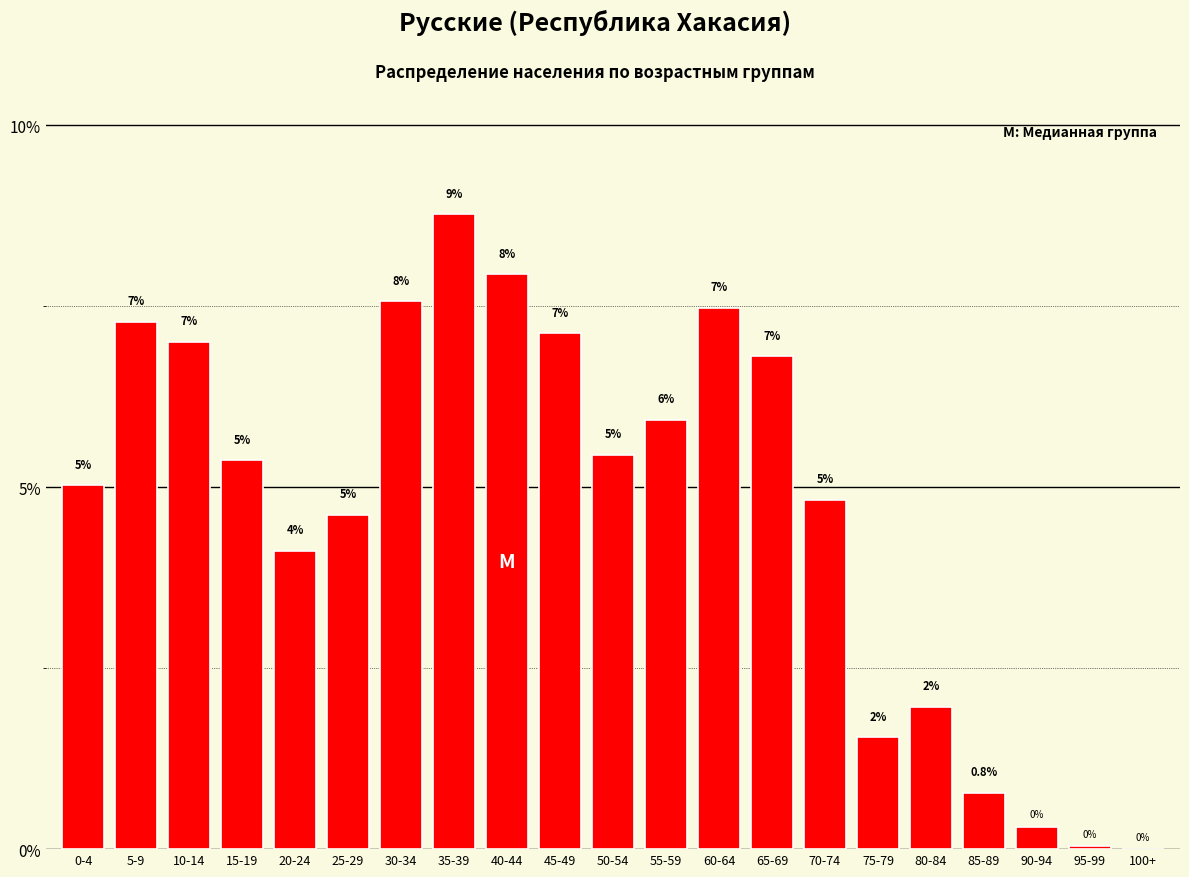

Between 40-44 and 70-74, which is larger?

40-44